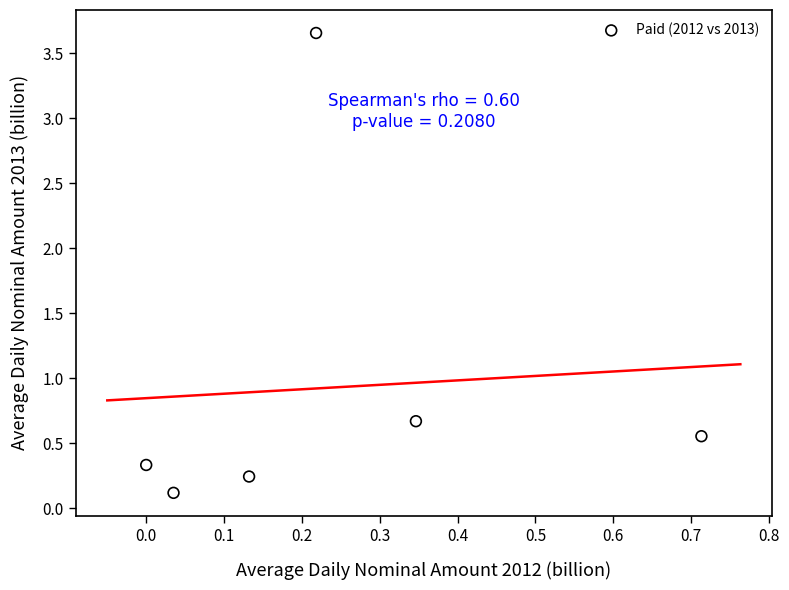

What is the range of X values (max minus min)?

0.7